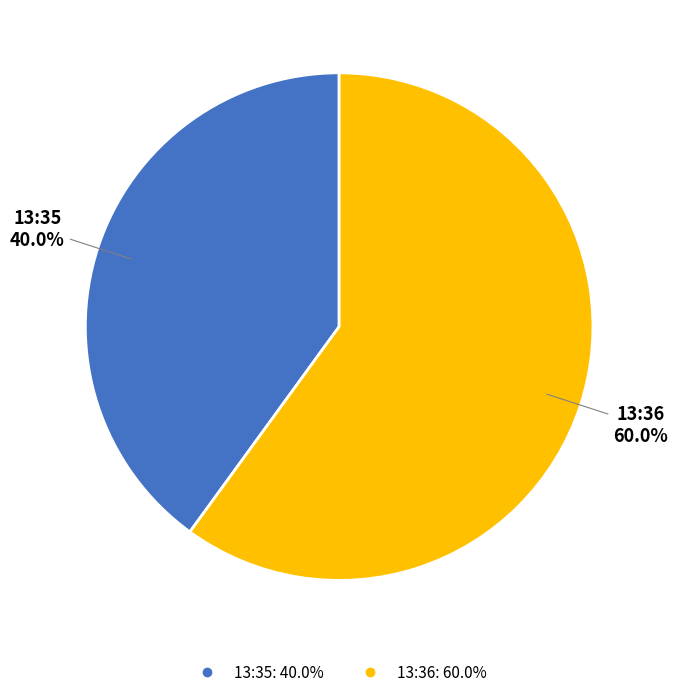

Does any single category account for the majority?

Yes